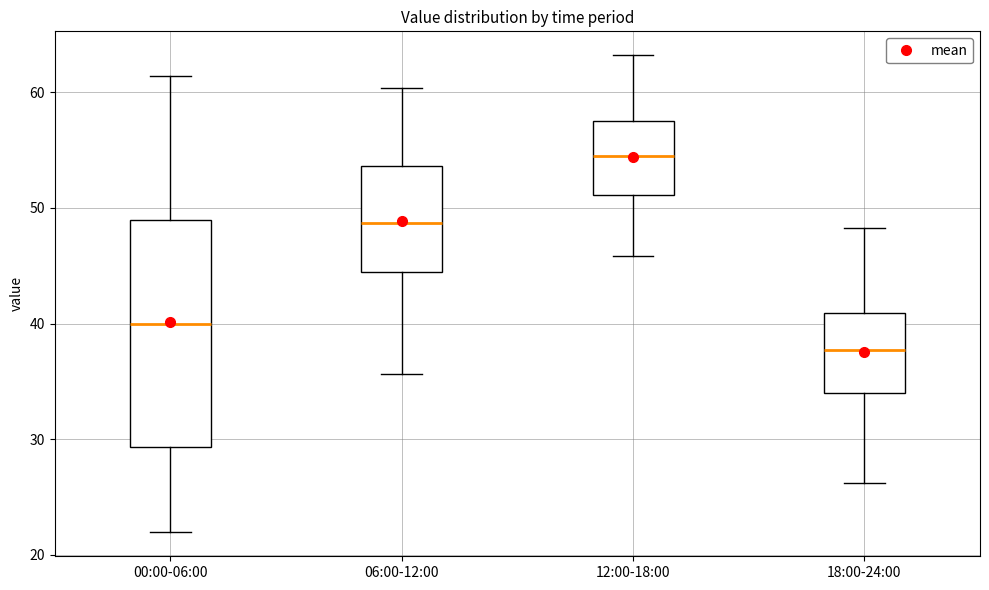

Reading left to right, read every box against the y-axis: the position of its median line, the range the box covers, and the ends of its whiskers. The values are not printed on the chart, so give them approximately, as read against the axis.

00:00-06:00: median 40, box 29 to 49, whiskers 22 to 61
06:00-12:00: median 49, box 44 to 54, whiskers 36 to 60
12:00-18:00: median 55, box 51 to 58, whiskers 46 to 63
18:00-24:00: median 38, box 34 to 41, whiskers 26 to 48